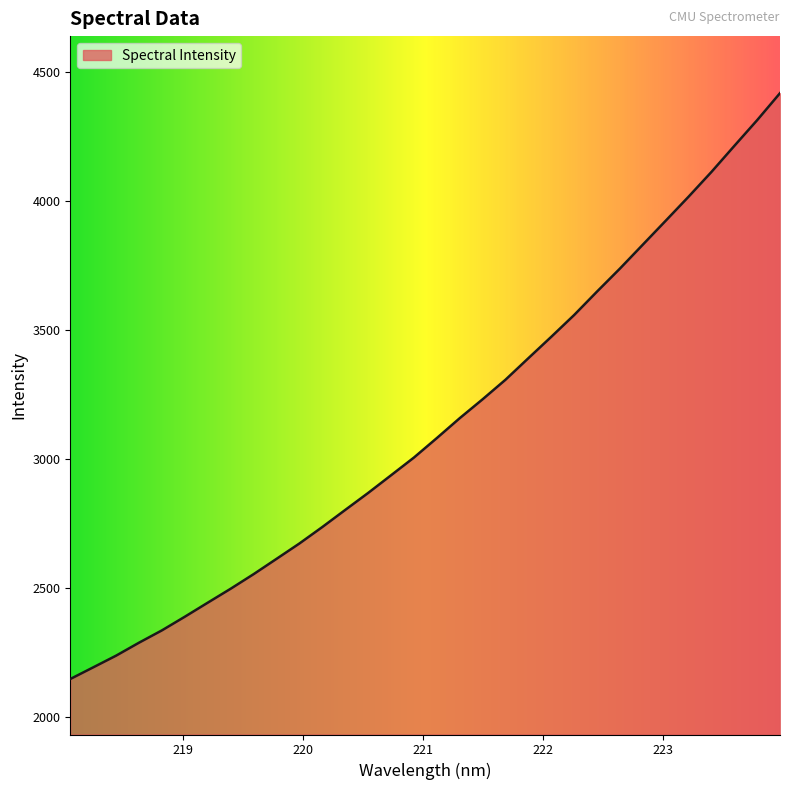

What is the maximum value shown in the chart?

4418.0